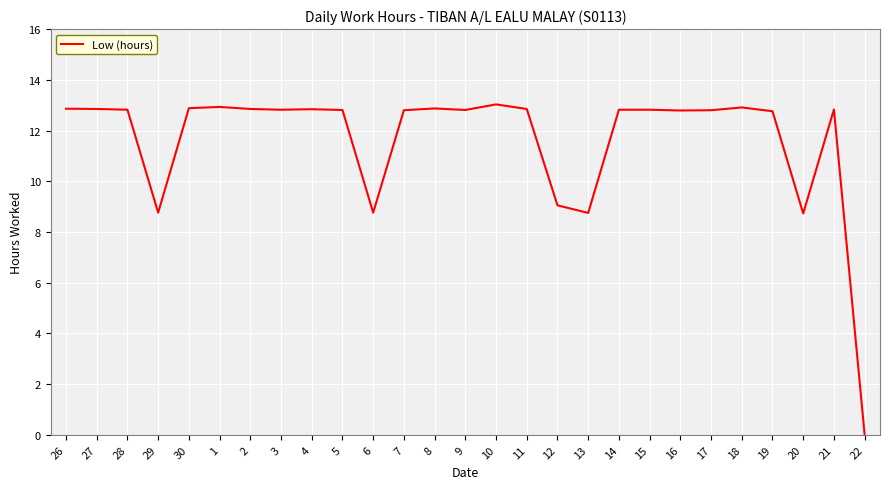

At which label does the data first exceed 12?

26